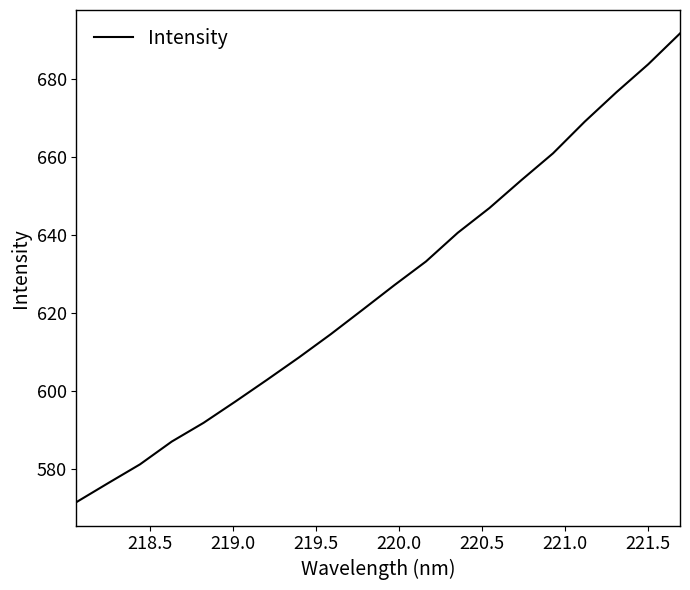

What is the difference between the maximum and minimum values?

120.1